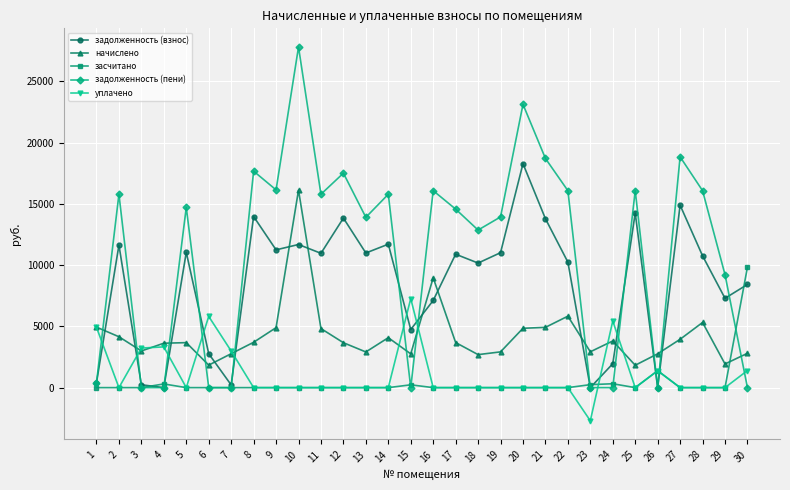

What is the value of the начислено point at the 18th from the left?

2694.4